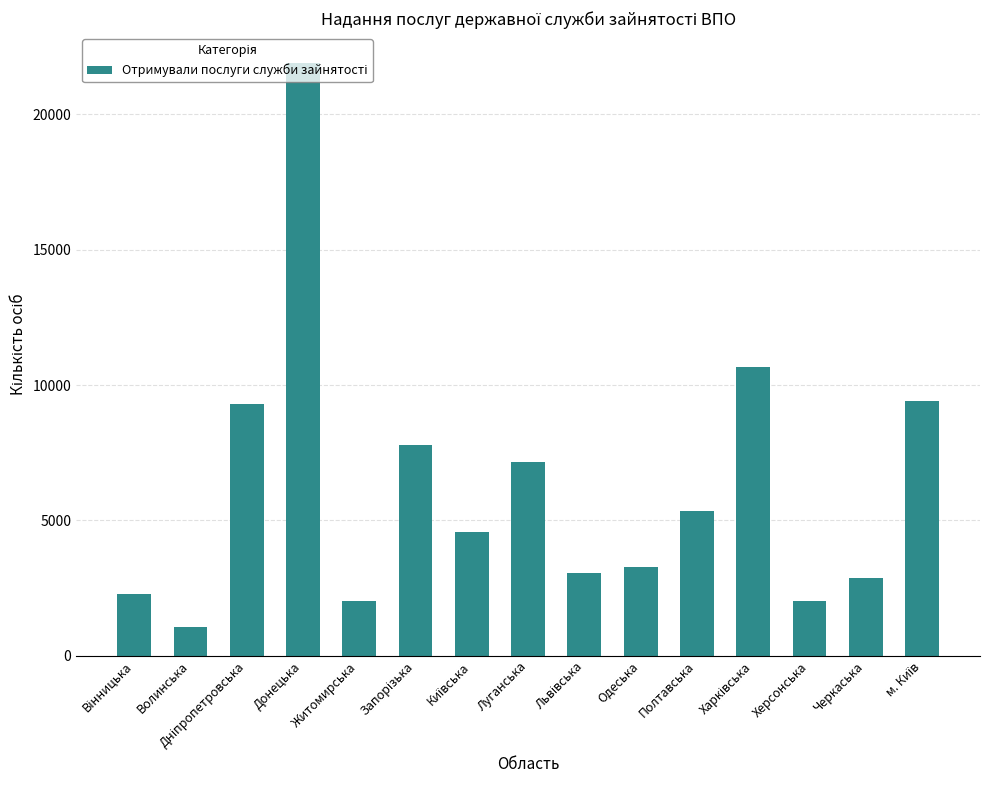

What is the value of the 6th bar from the left?

7802